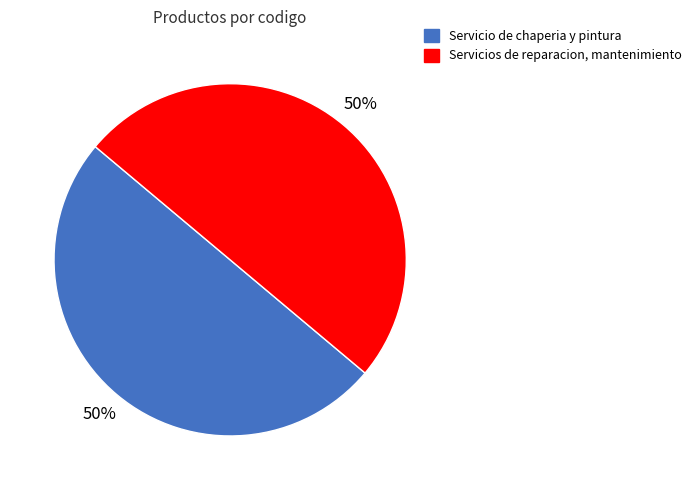

Do Servicios de reparacion, mantenimiento and Servicio de chaperia y pintura together represent more than half of the pie?

Yes